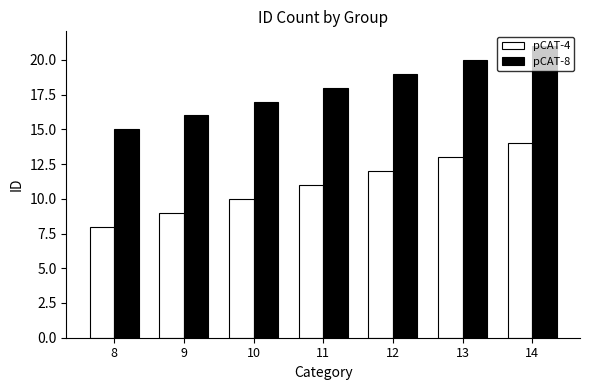

What is the difference between the maximum and minimum values in the pCAT-4 series?

6